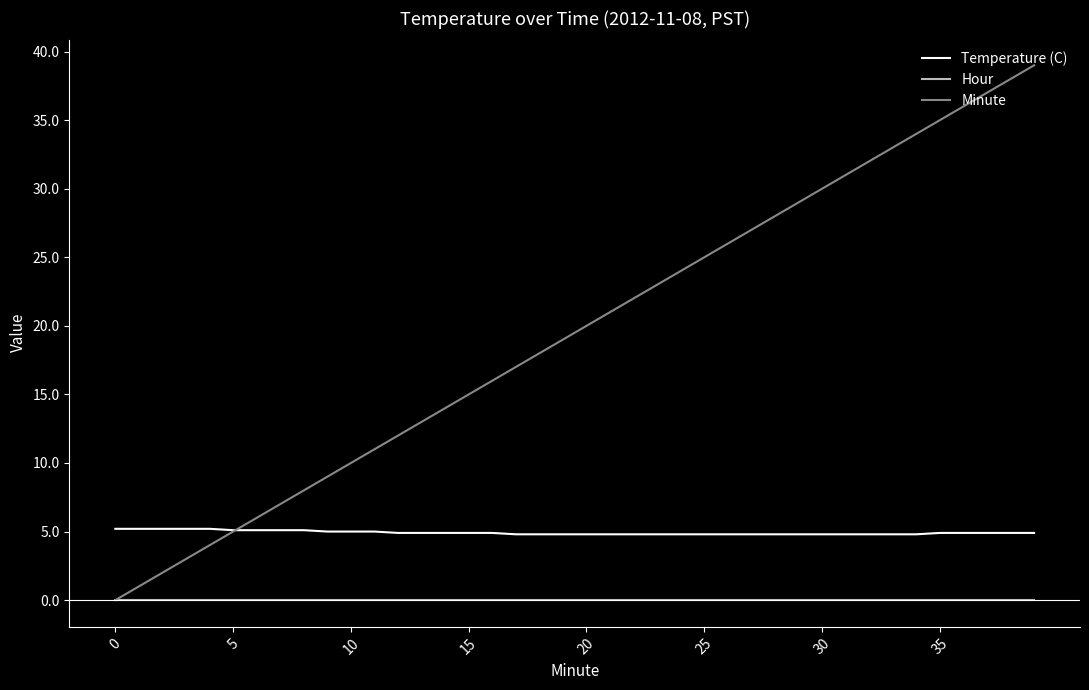

Count the number of data series in this chart.

3